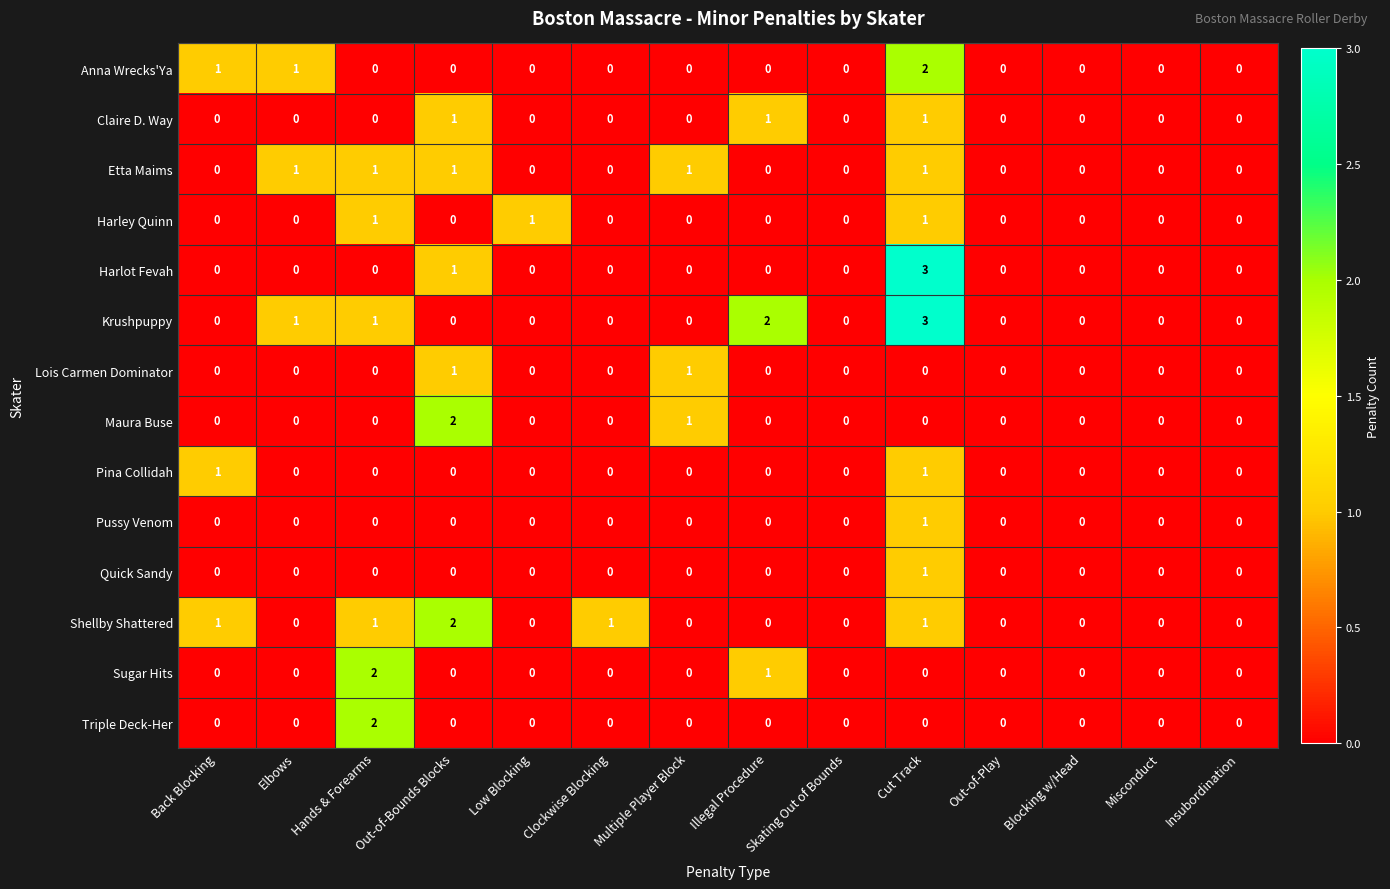

What is the sum of all Maura Buse values?

3